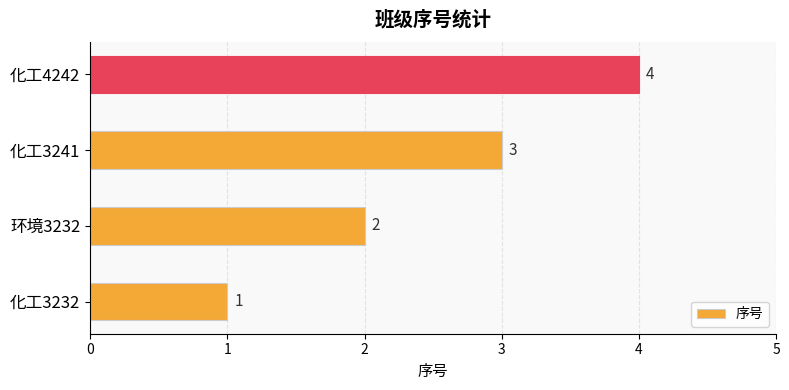

List the labels in order of value, smallest first.

化工3232, 环境3232, 化工3241, 化工4242